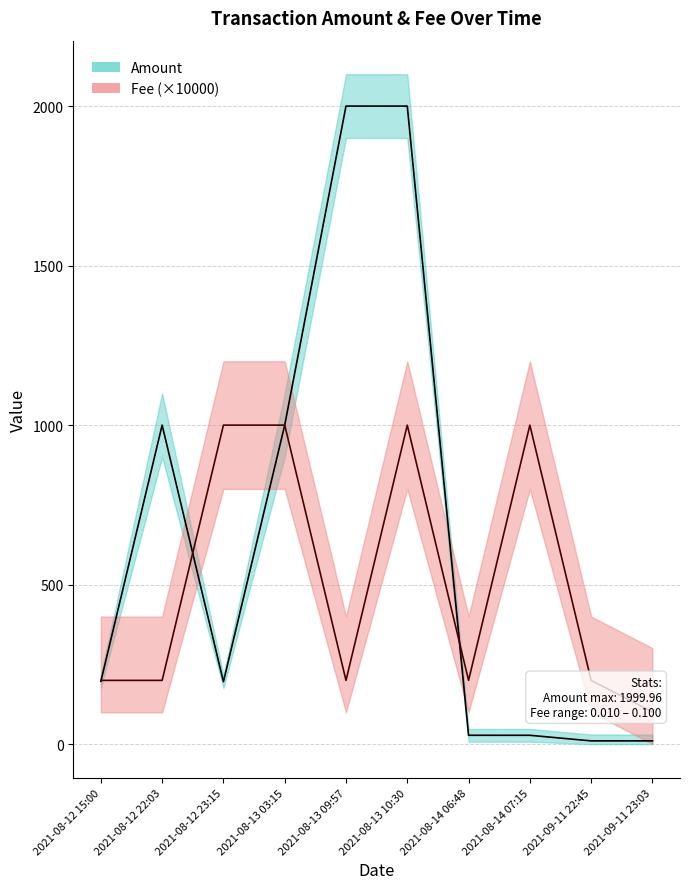

What is the spread (max minus min) of values at 2021-08-13 09:57?

1800.0